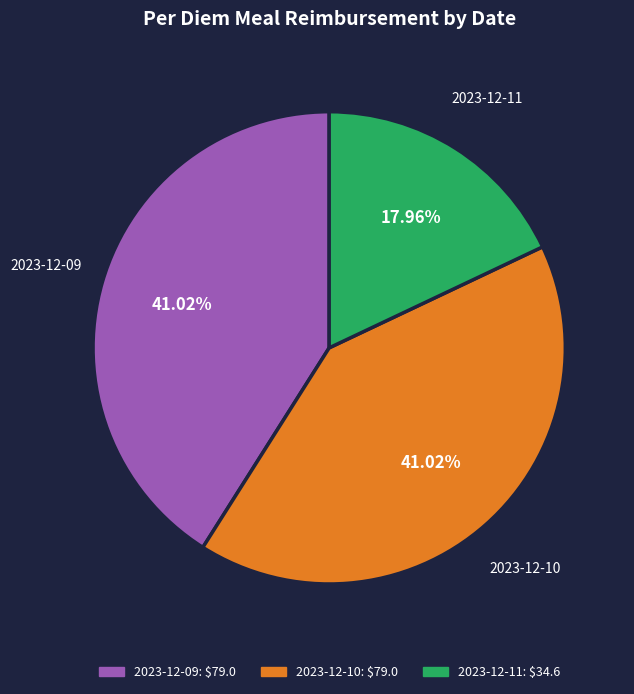

What is the ratio of the value at 2023-12-09 to the value at 2023-12-11?

2.3